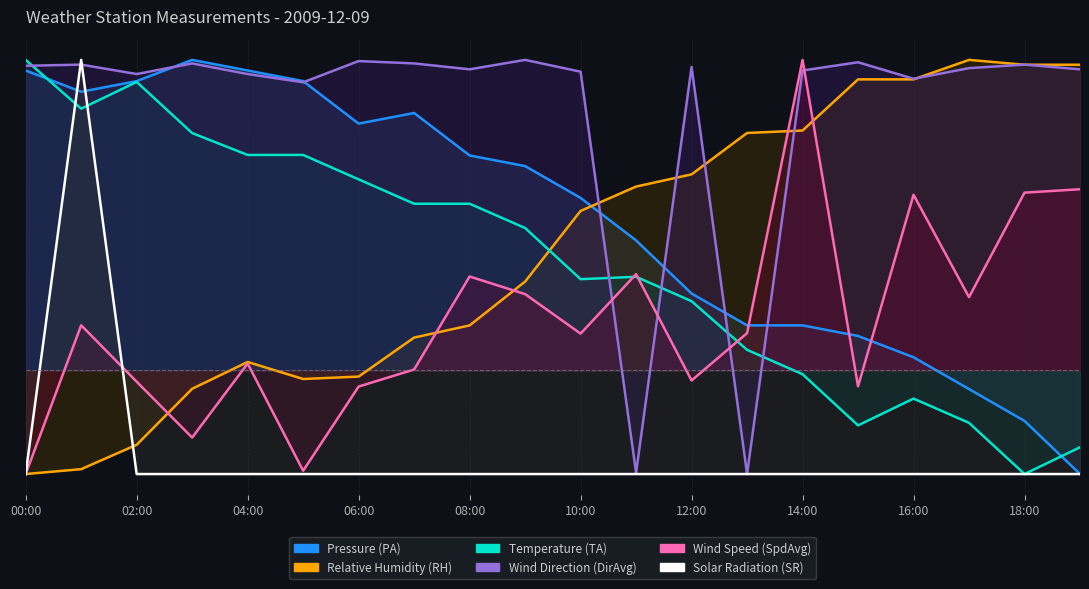

True or false: Temperature (TA) has more than 2 interior local peaks.

True